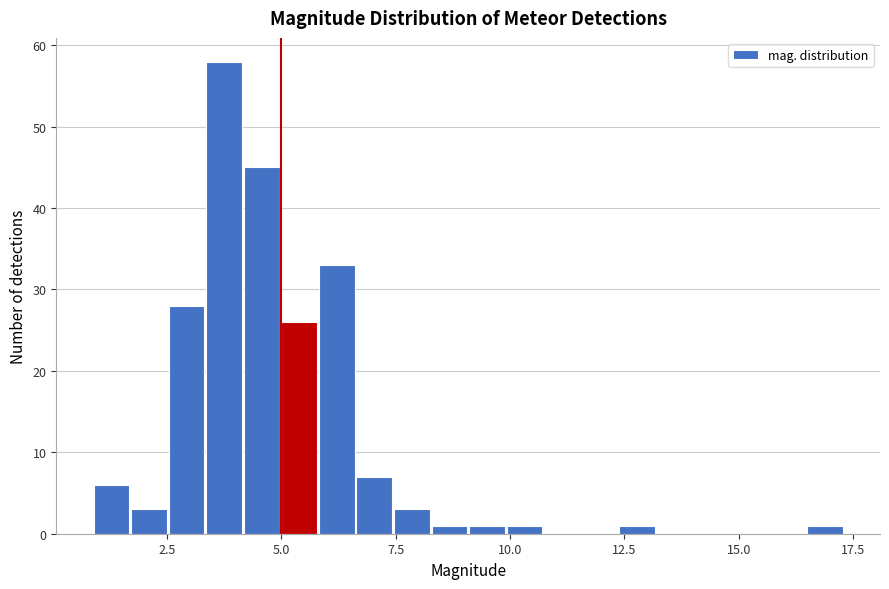

Around what value on the x-axis is the tallest bar? Give the approximate position of its centre, as read against the axis.

4.0